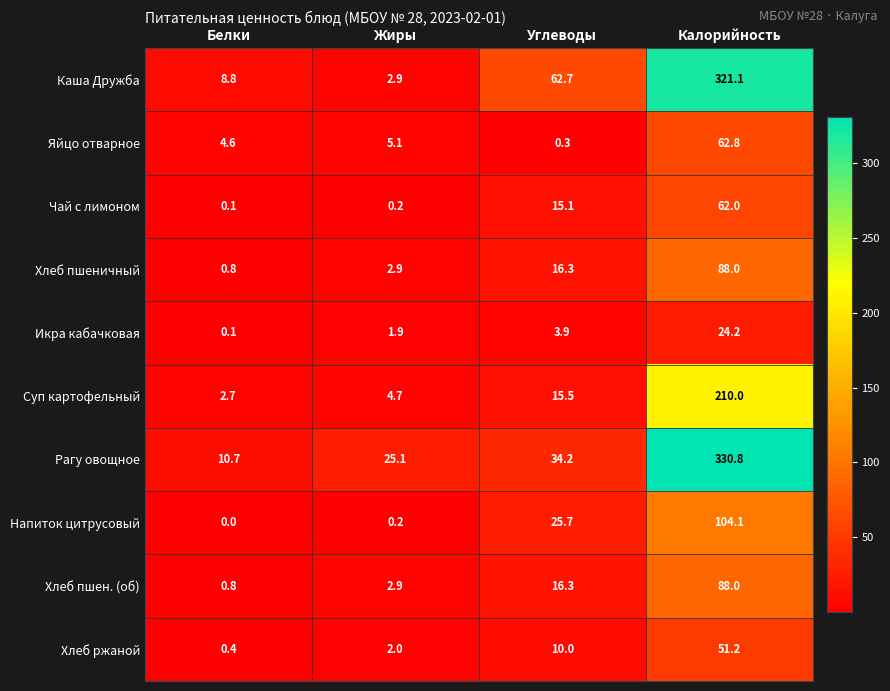

What is the total value across all series at Жиры?

47.9